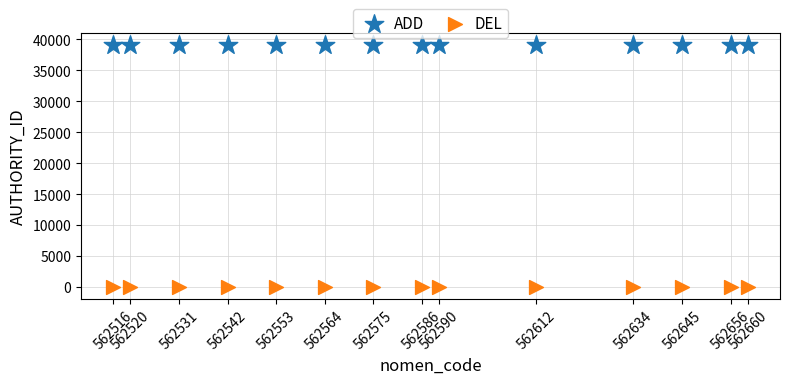

Which series contains the highest Y value?

ADD